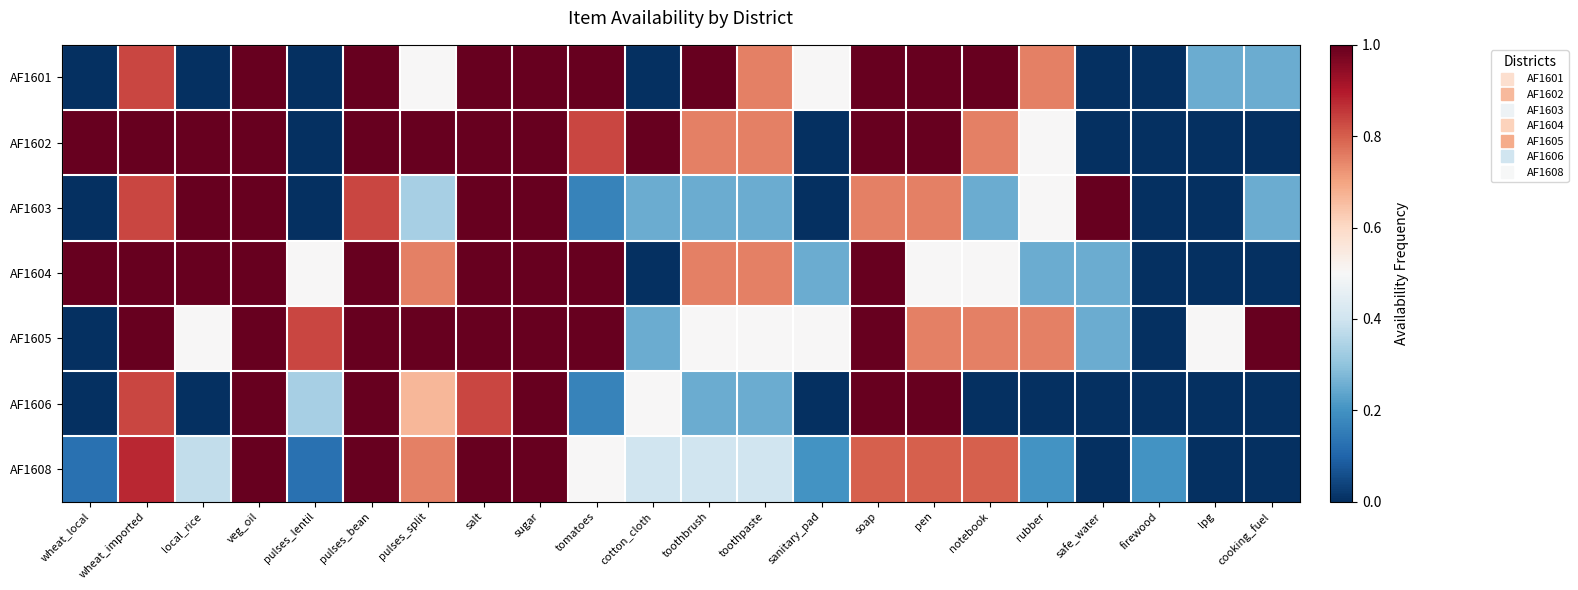

Which label corresponds to the smallest value in the chart?

wheat_local